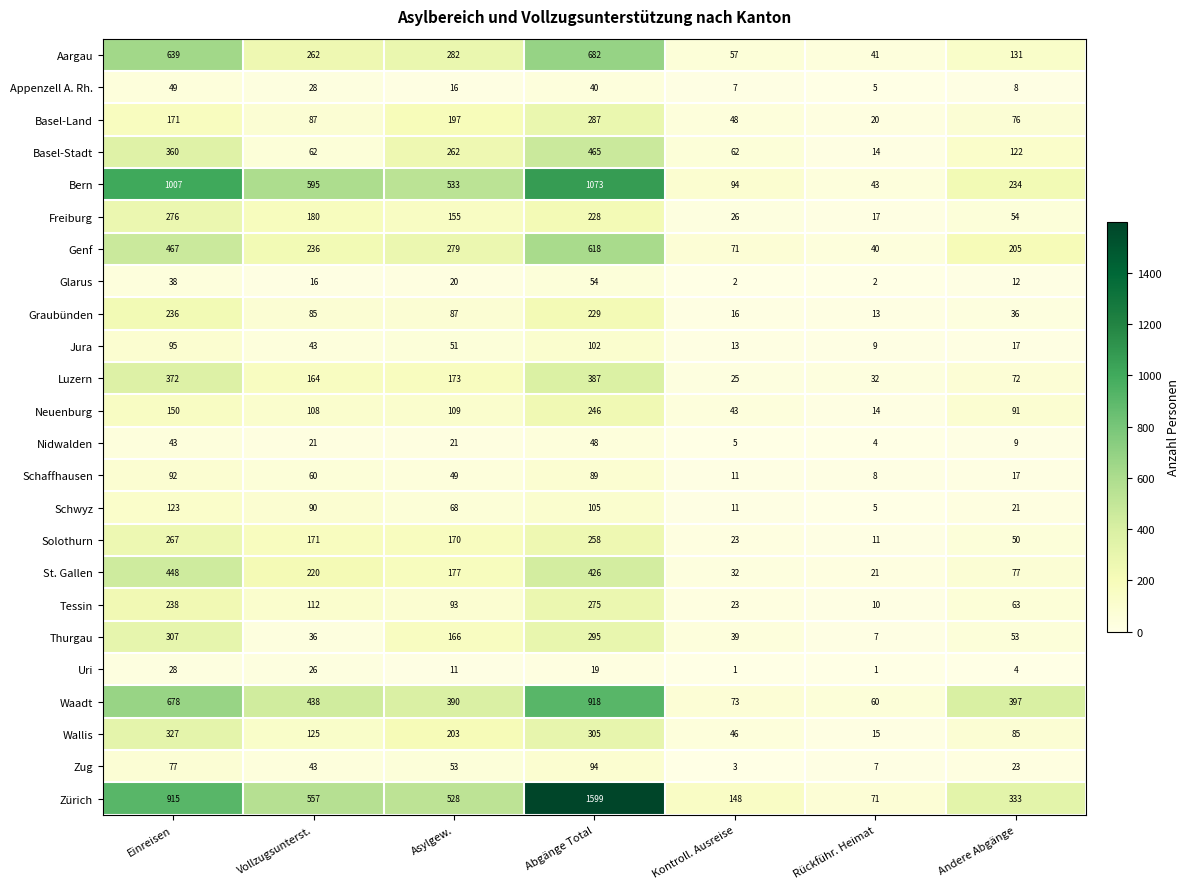

Is it true that Uri equals 19 at Abgänge Total?

True